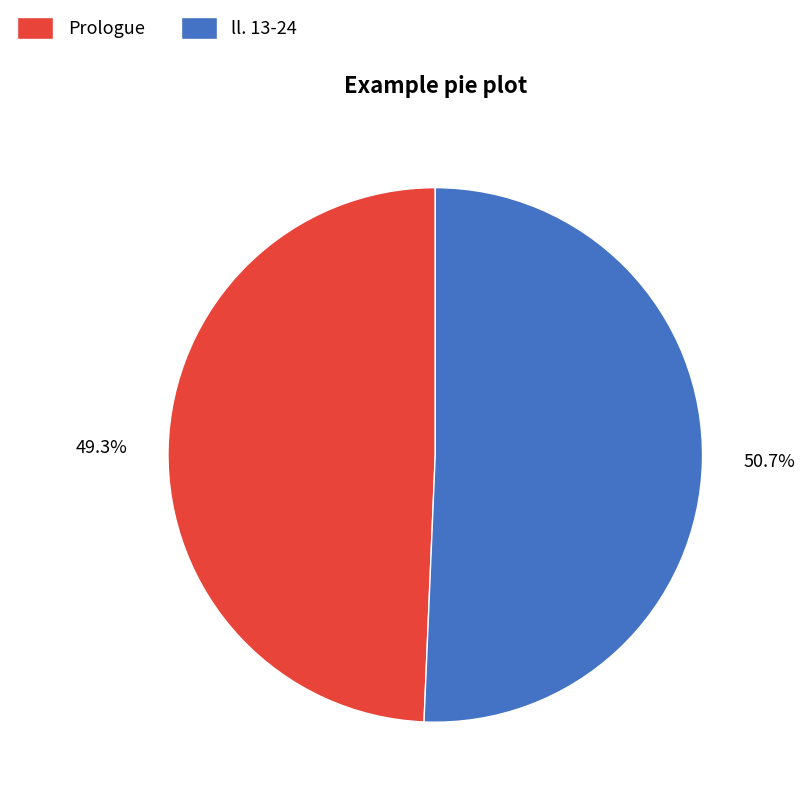

Between Prologue and ll. 13-24, which is larger?

ll. 13-24